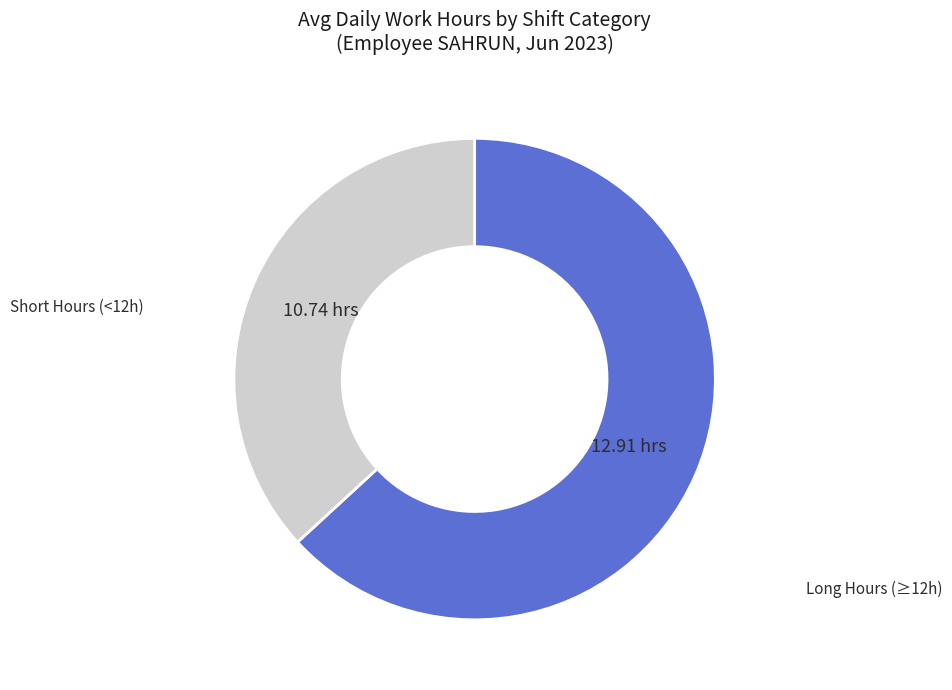

Does any single category account for the majority?

Yes